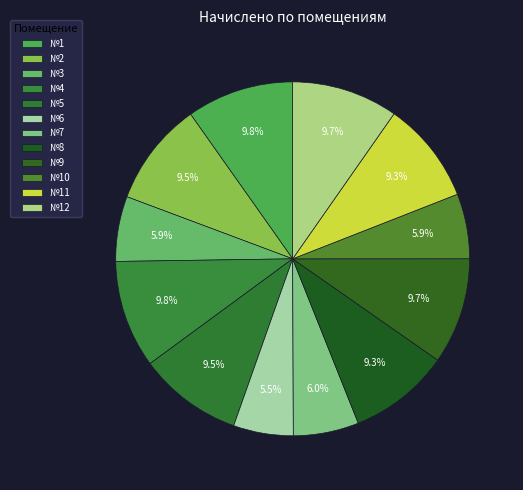

Count the number of slices in the pie.

12